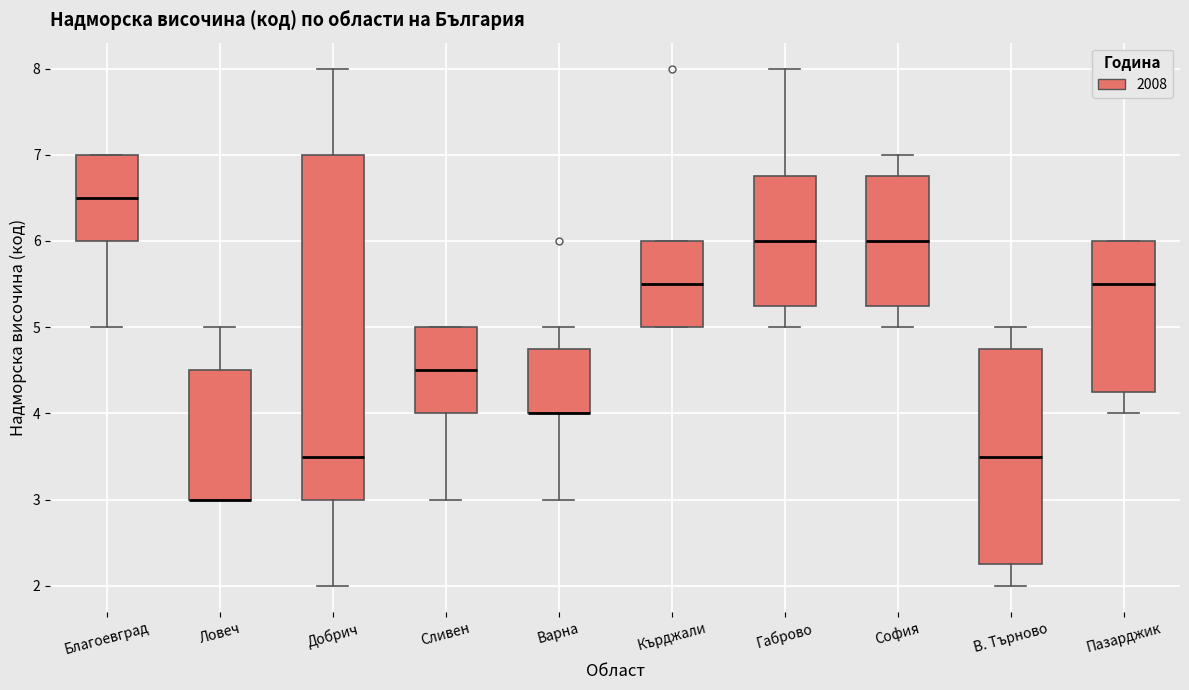

Which box is the tallest, from its lower edge to its upper edge?

Добрич